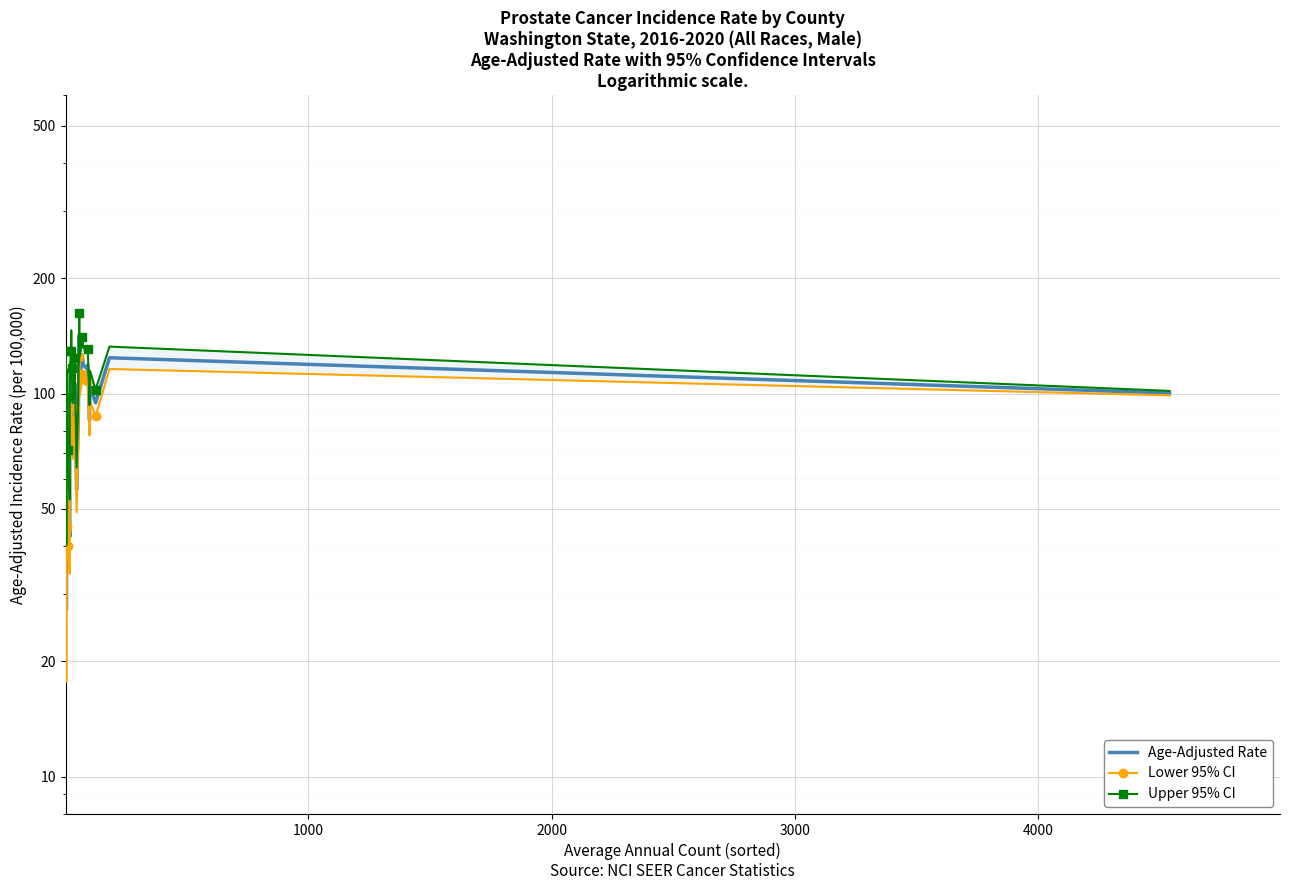

True or false: Lower 95% CI has a value of 202.9 at 18.

False